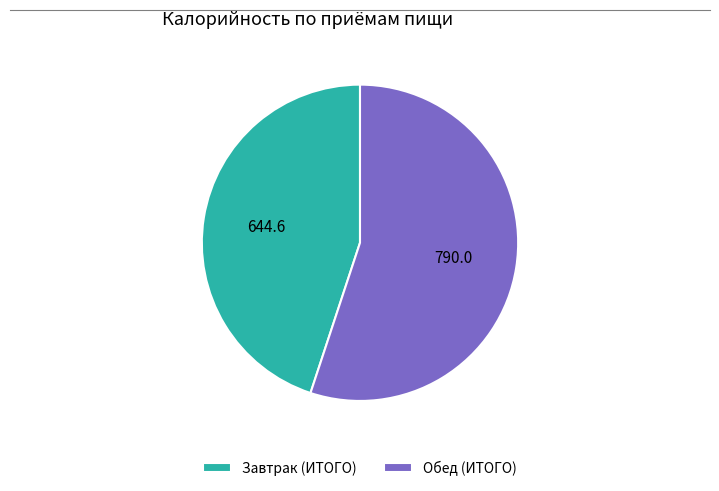

Is it true that Завтрак (ИТОГО) is 45% of the pie?

True